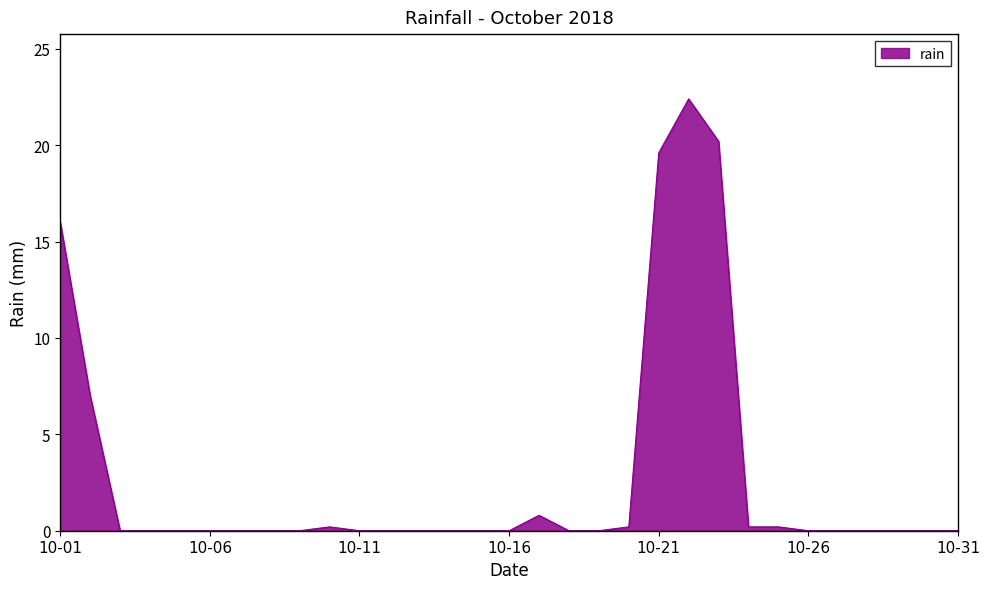

What is the maximum value shown in the chart?

22.4